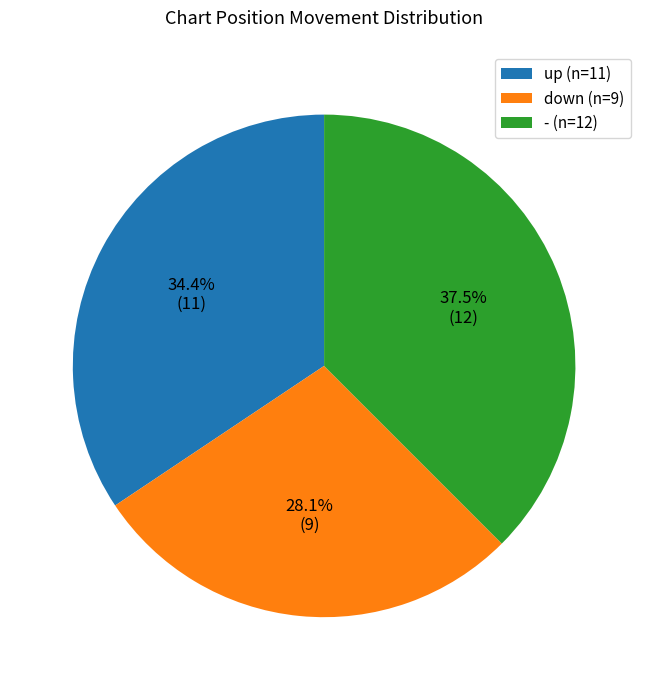

To the nearest percent, what portion does down represent?

28%